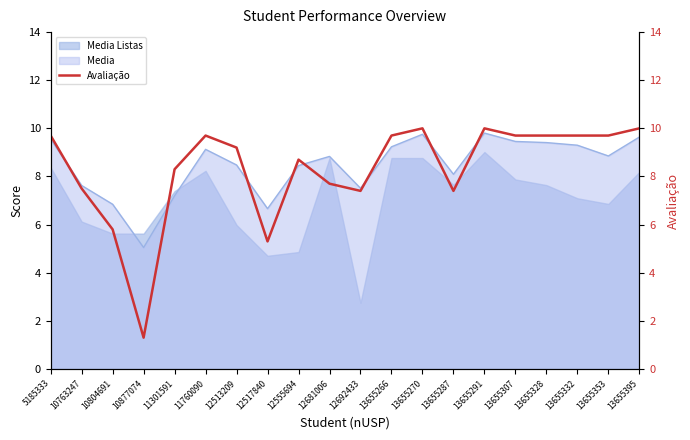

At which label does the data first exceed 9?

5185333